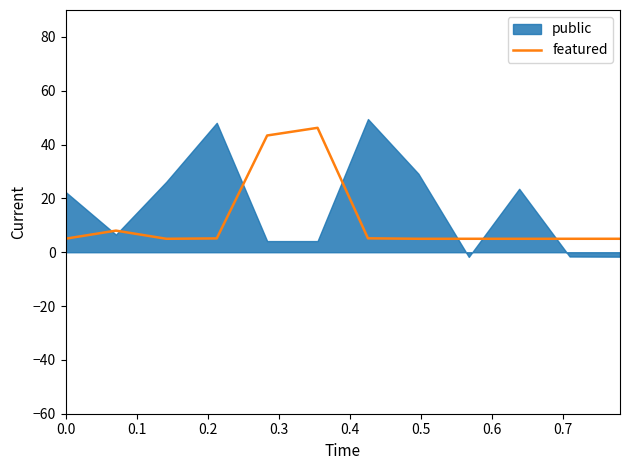

Does the chart have visible grid lines?

No